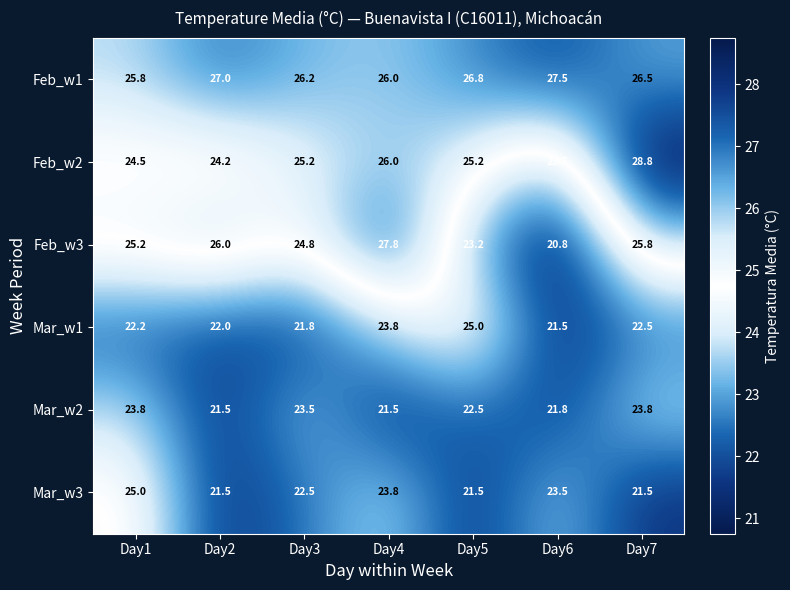

Which series has the widest spread of values?

Feb_w3